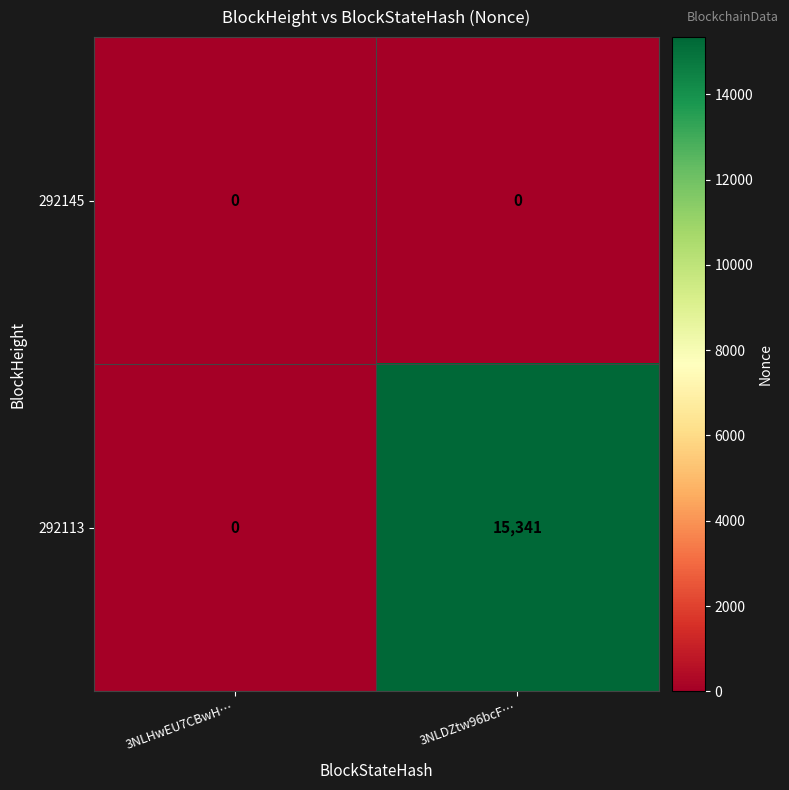

What is the difference between the 292113 values at 3NLHwEU7CBwH… and 3NLDZtw96bcF…?

15341